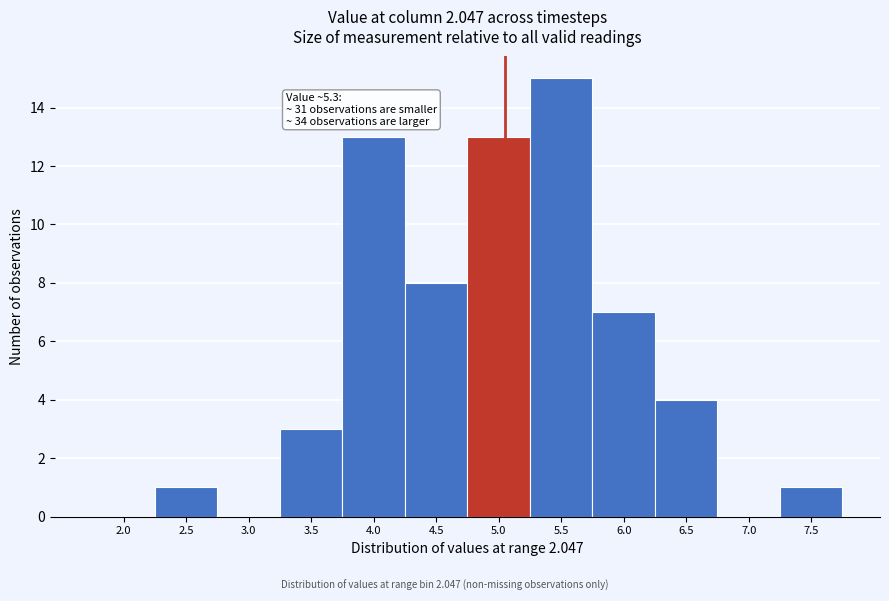

Reading right to left, list all the values displayed in this chart.

7.5=1	7.0=0	6.5=4	6.0=7	5.5=15	5.0=13	4.5=8	4.0=13	3.5=3	3.0=0	2.5=1	2.0=0